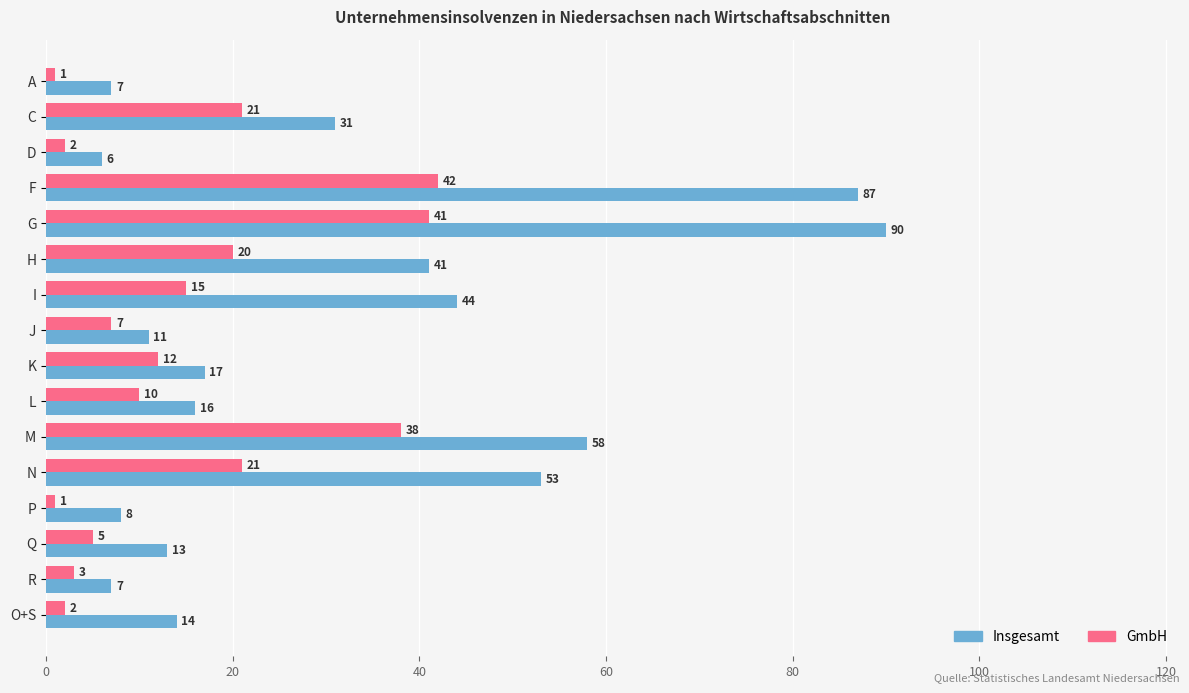

Is it true that GmbH equals 30 at H?

False